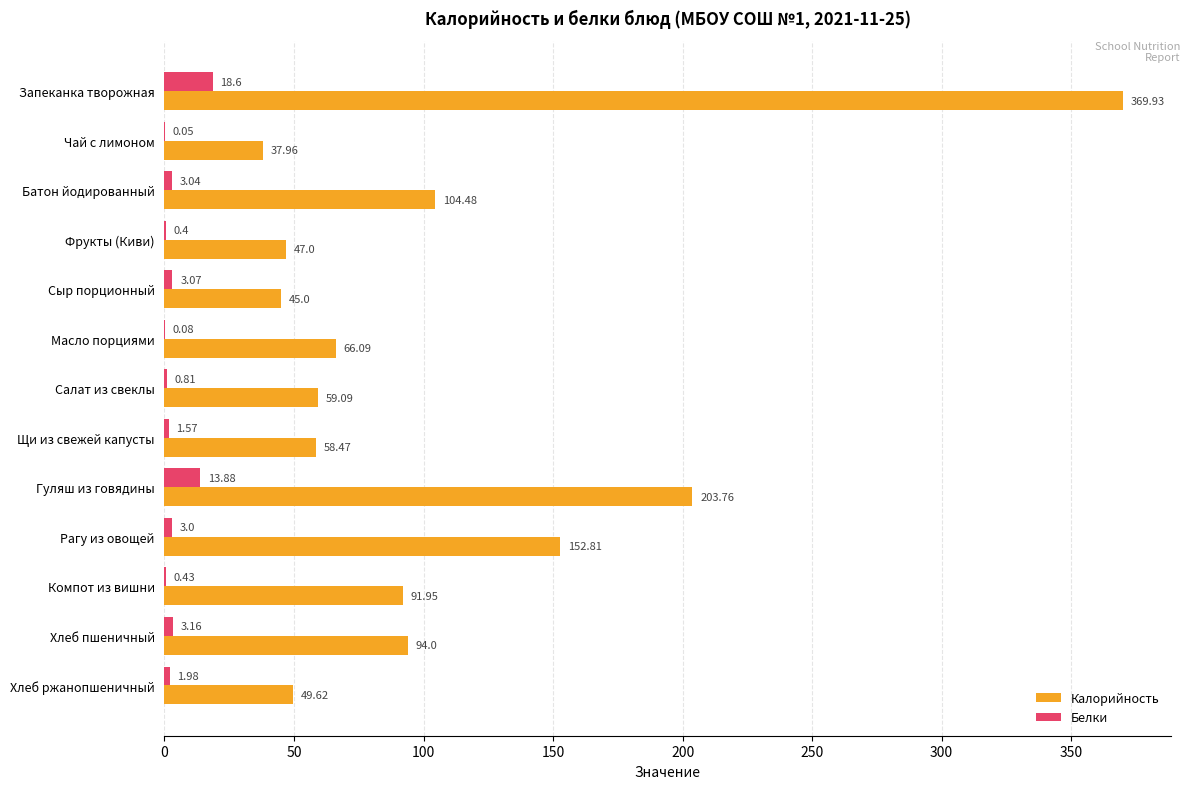

What is the sum of the Калорийность values at Хлеб пшеничный and Сыр порционный?

139.0